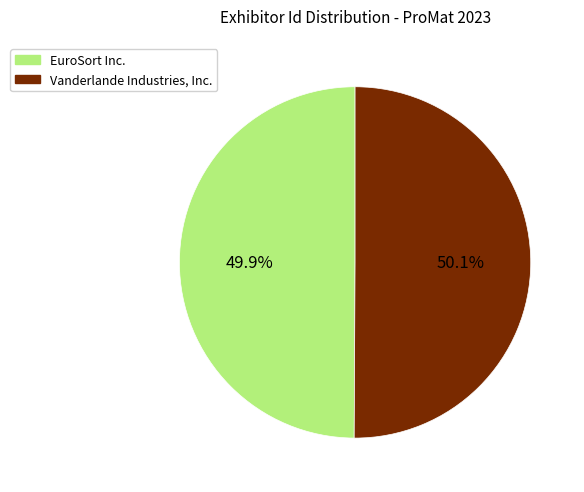

To the nearest percent, what is the average slice percentage?

50%